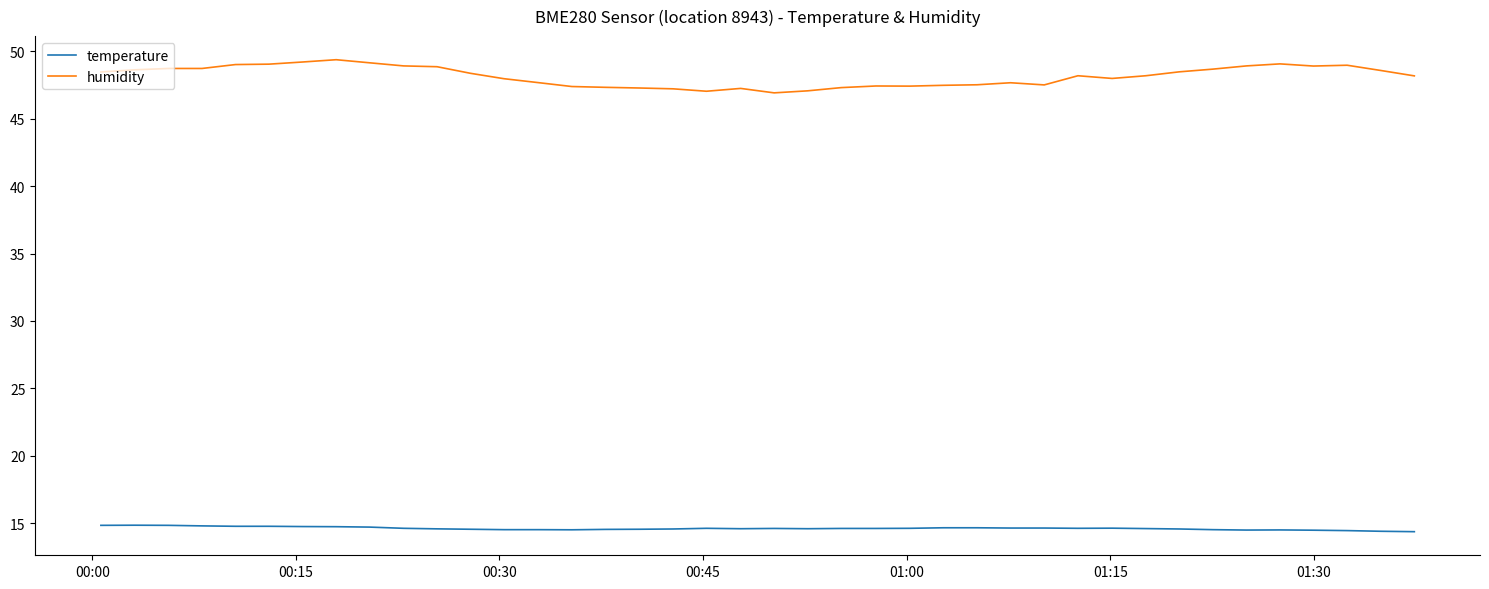

Which series has the largest total across all categories?

humidity